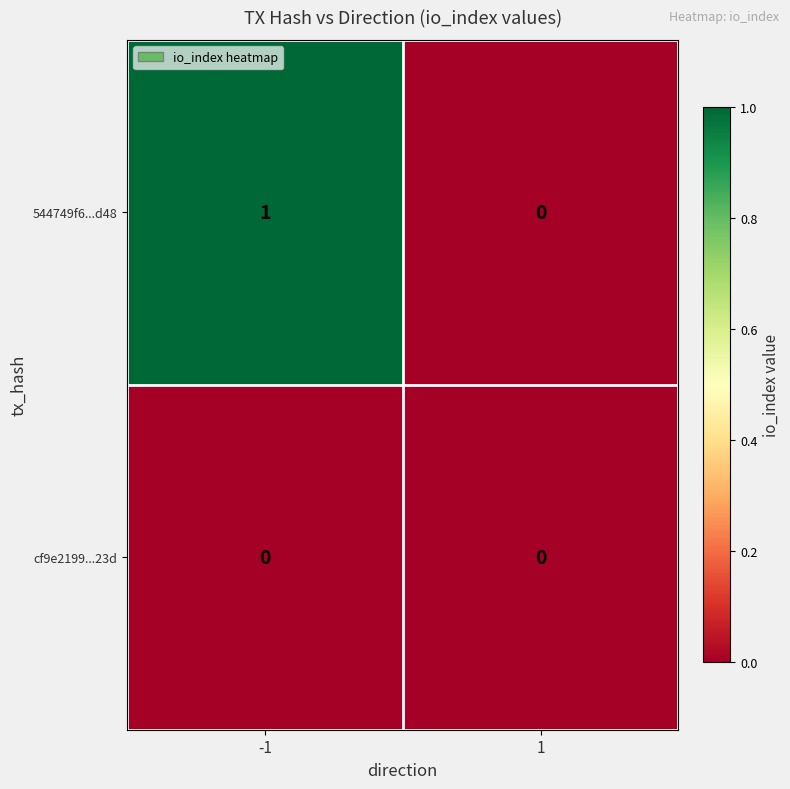

Reading right to left, transcribe all the data shown in this chart.

544749f6...d48: 1=0	-1=1
cf9e2199...23d: 1=0	-1=0